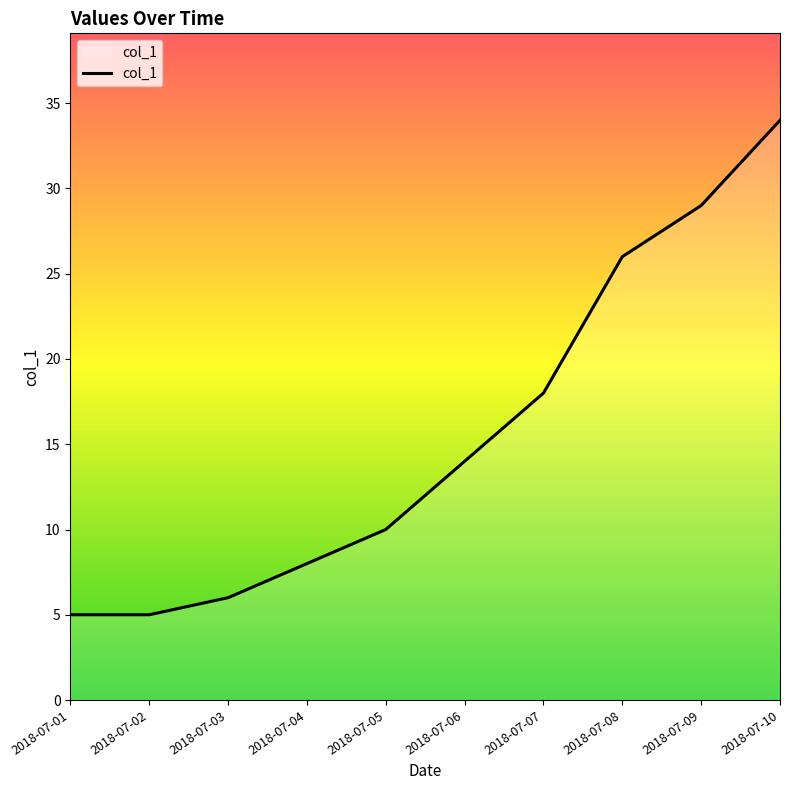

Reading right to left, what are all the values shown in this chart?

2018-07-10=34	2018-07-09=29	2018-07-08=26	2018-07-07=18	2018-07-06=14	2018-07-05=10	2018-07-04=8	2018-07-03=6	2018-07-02=5	2018-07-01=5